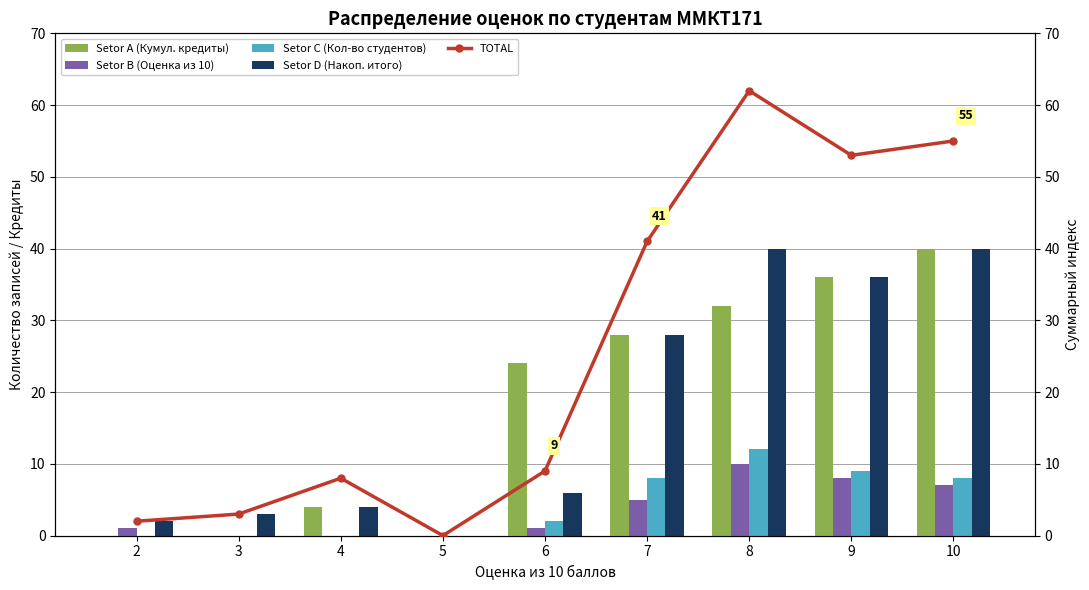

Rank the categories by Setor C (Кол-во студентов) value from lowest to highest.

2, 3, 4, 5, 6, 7, 10, 9, 8